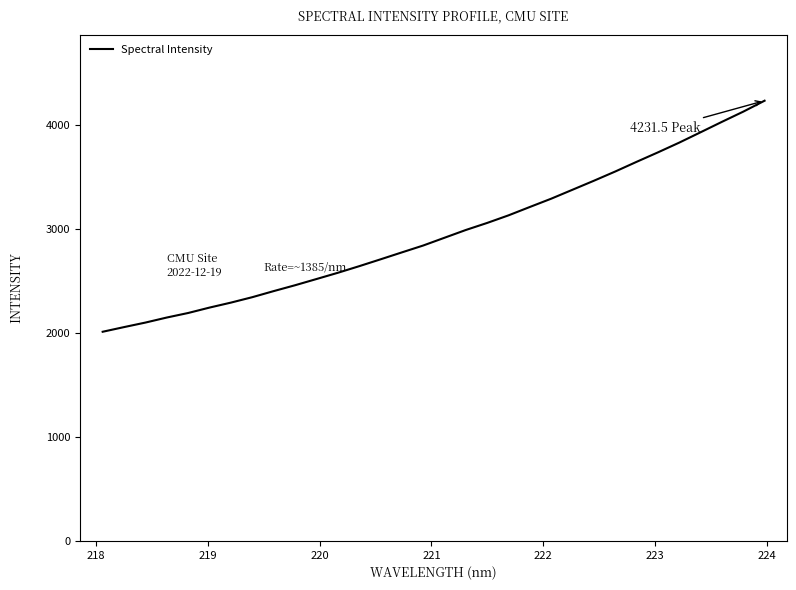

What is the minimum value shown in the chart?

2010.6